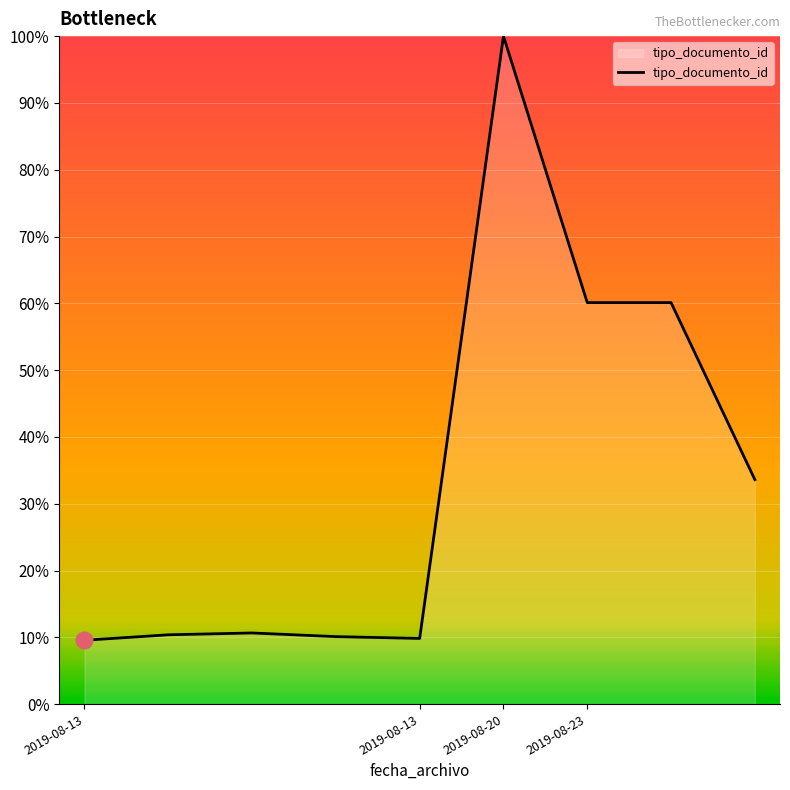

What is the minimum value shown in the chart?

9.6